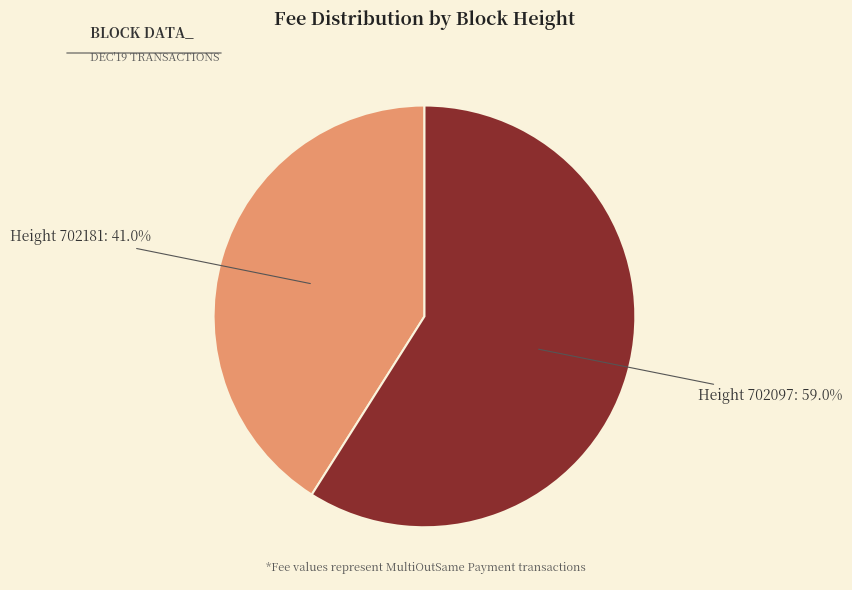

Does any single category account for the majority?

Yes